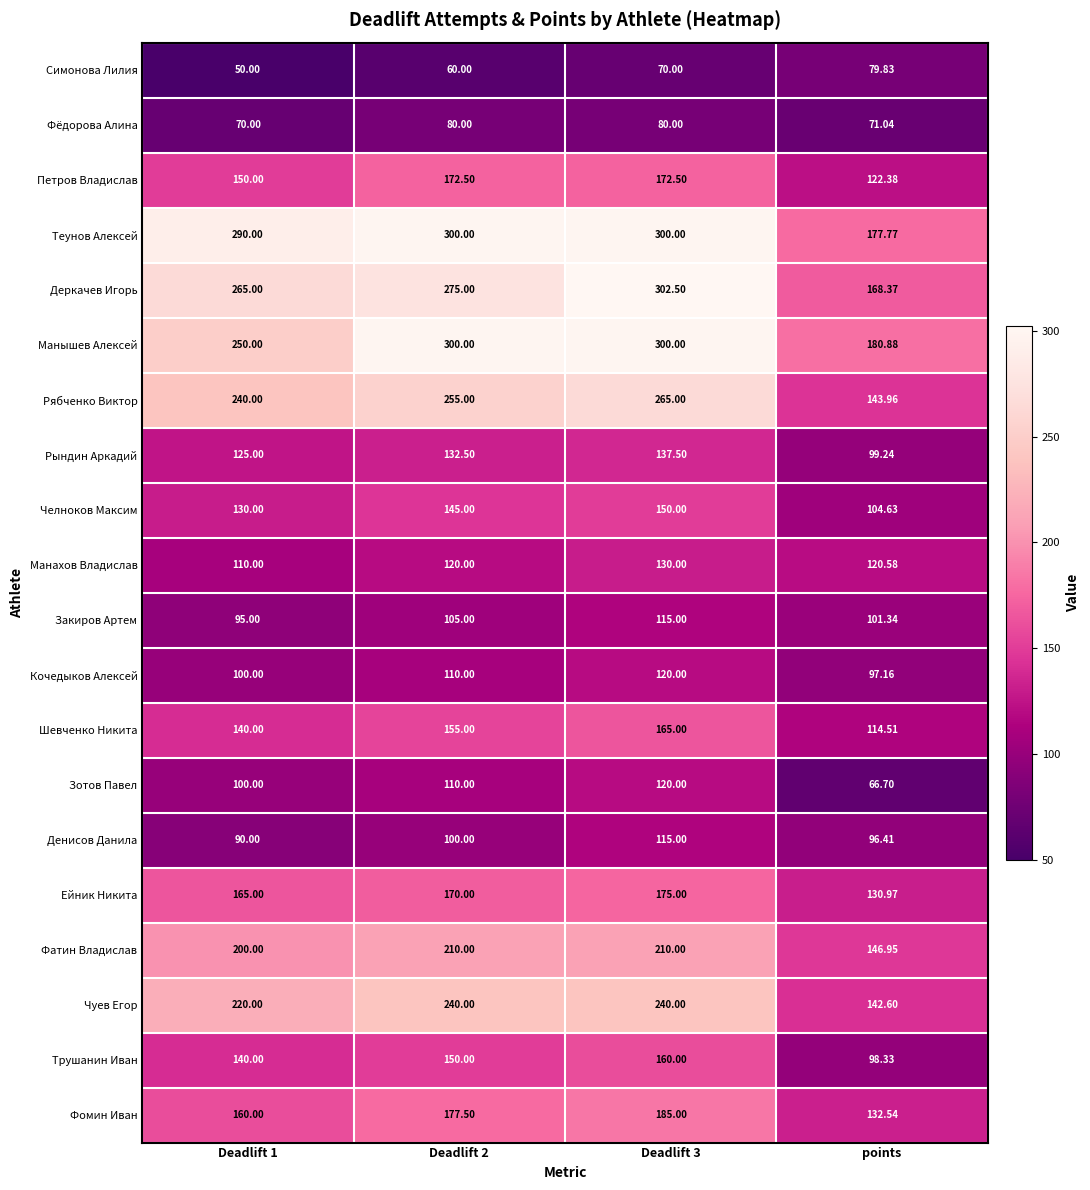

Between Deadlift 1 and Deadlift 2, which series saw the biggest shift?

Манышев Алексей